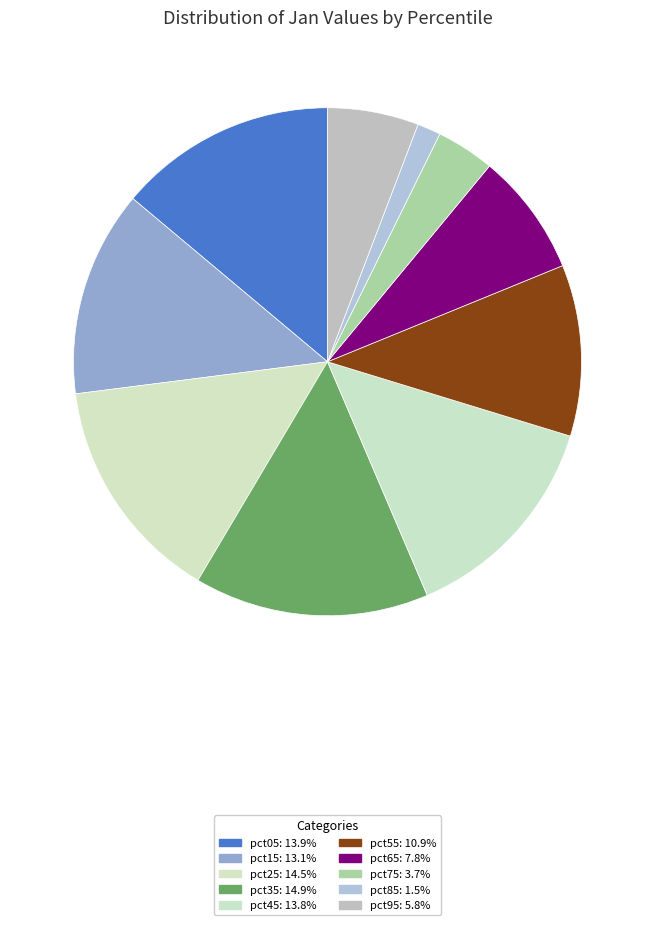

True or false: pct85 accounts for 11% of the total.

False